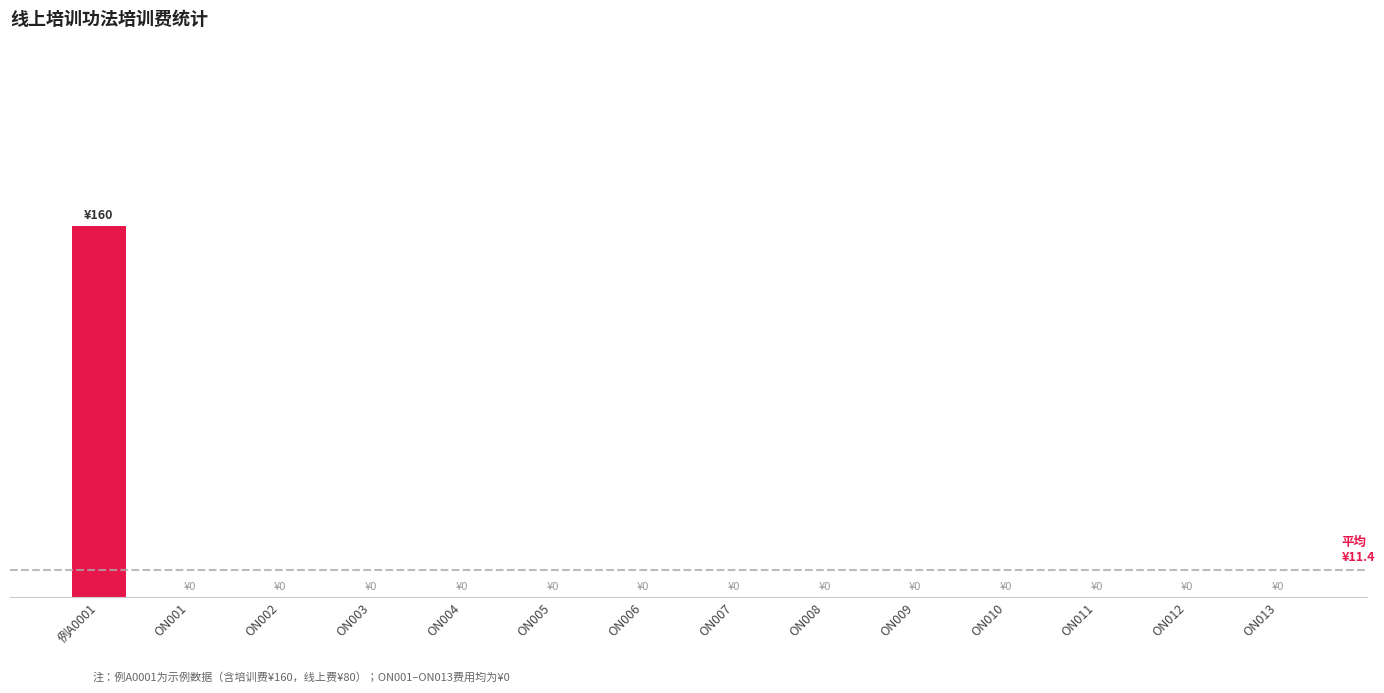

What is the sum of all values?

160